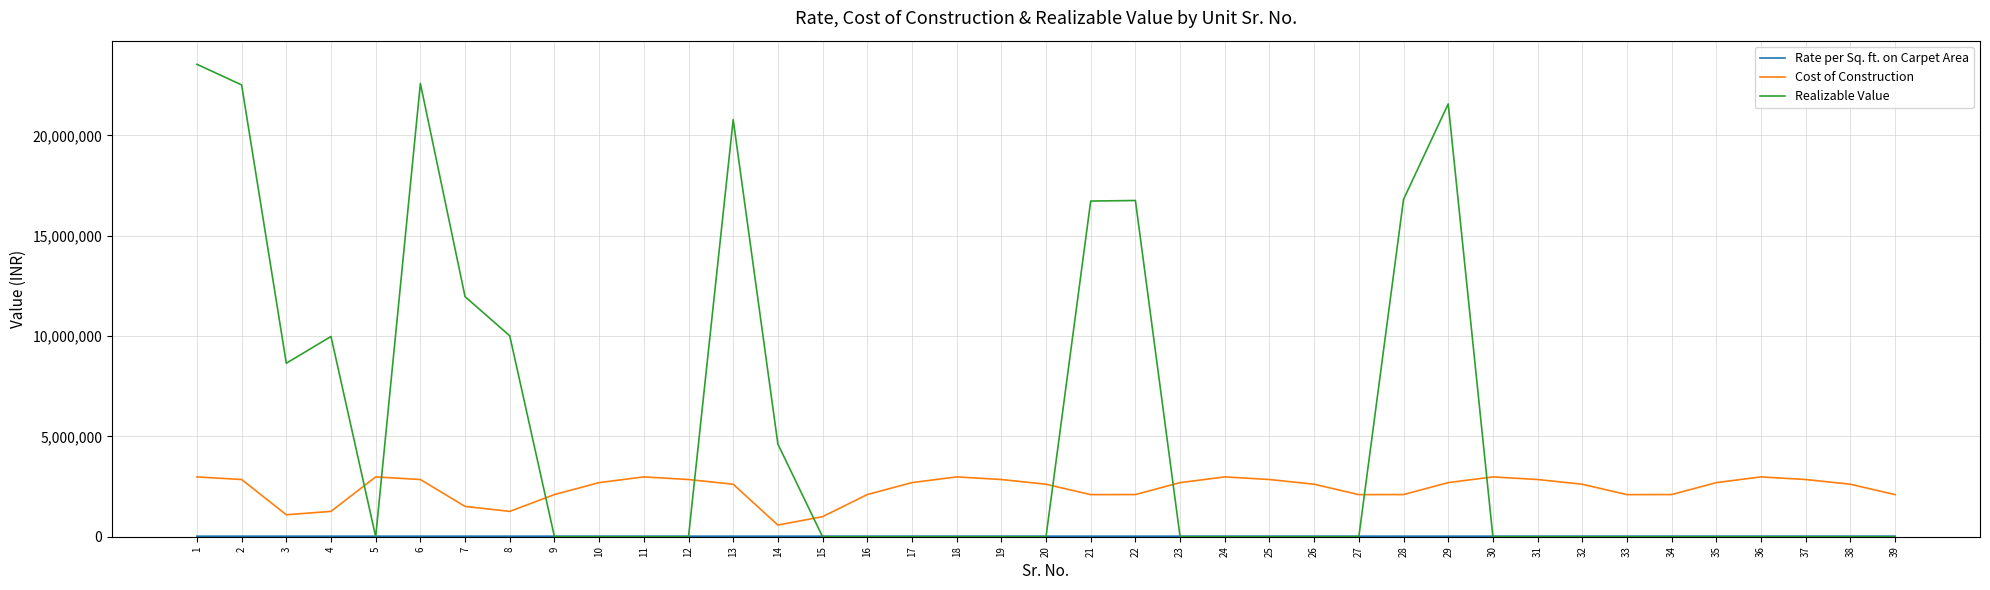

What is the maximum value for Cost of Construction?

2981440